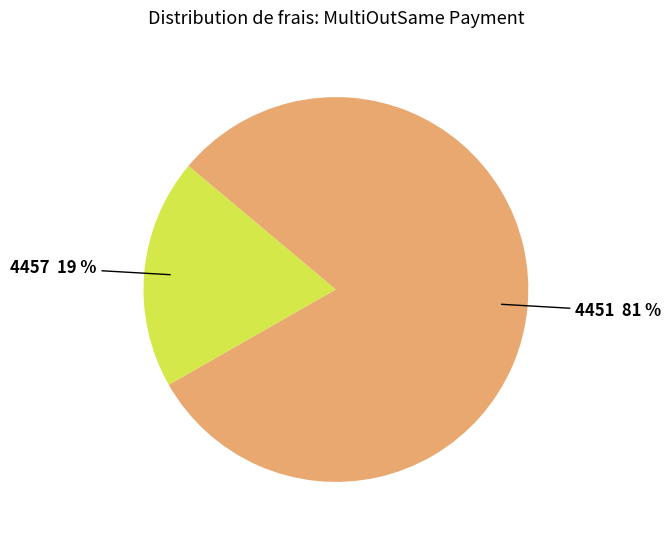

To the nearest percent, what portion does 4457 represent?

19%